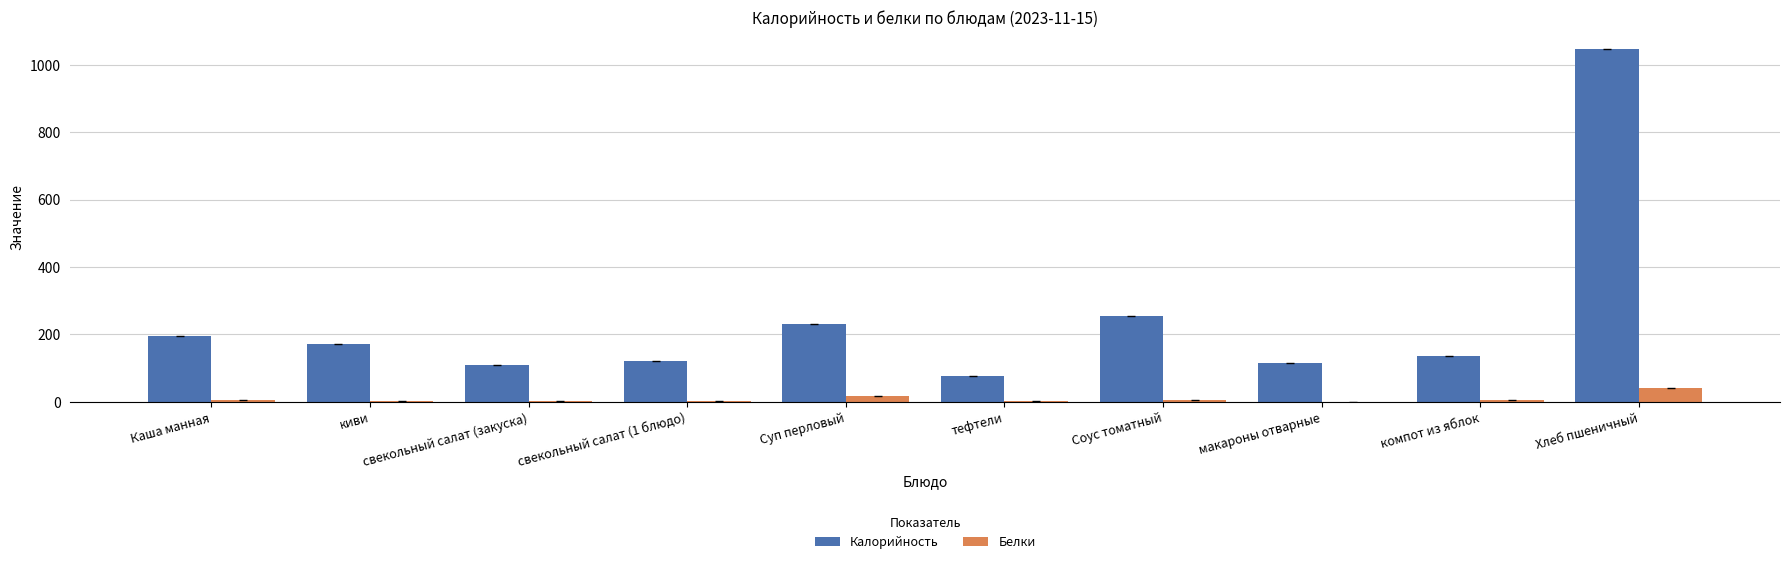

What is the average value of the Калорийность series?

245.9